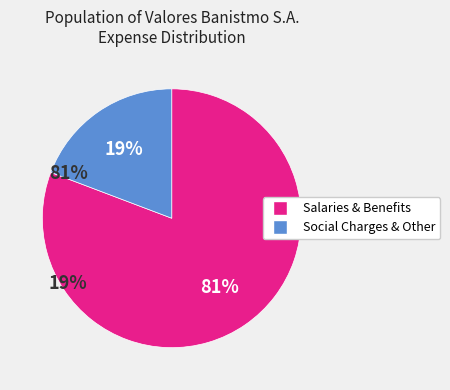

Count the number of slices in the pie.

2